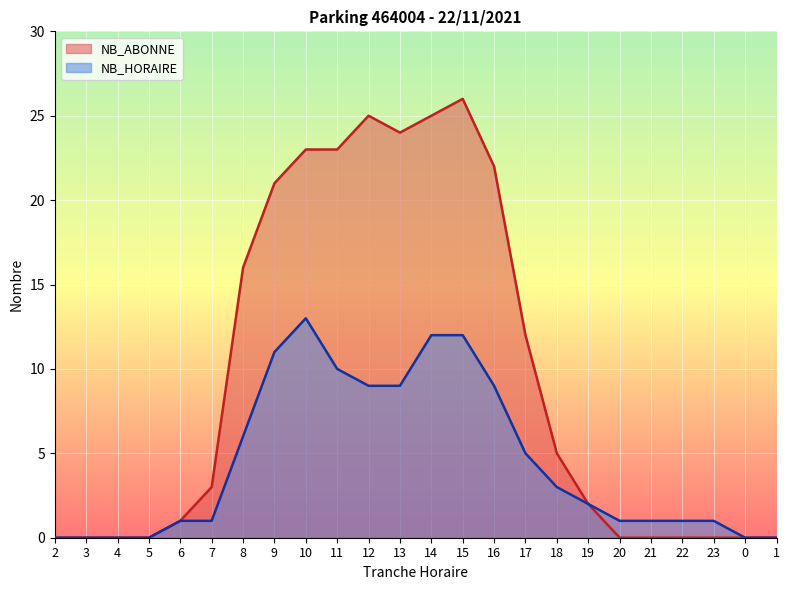

Is it true that NB_ABONNE equals -16 at 4?

False